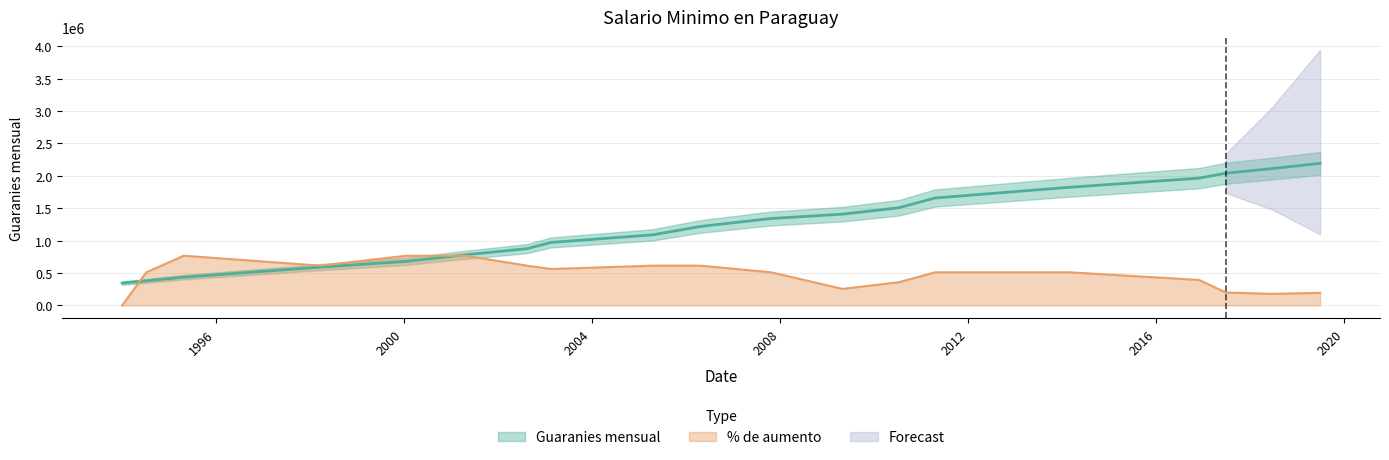

What is the value of the Guaranies mensual point at the 2nd from the left?

379500.0